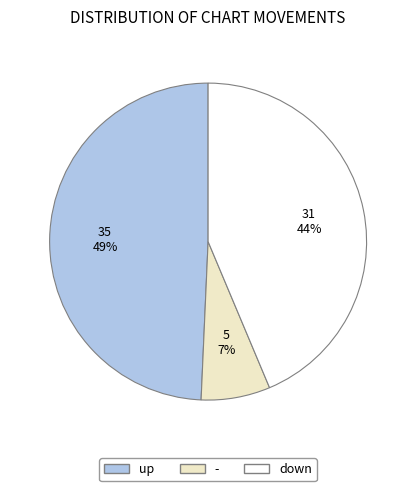

To the nearest percent, what is the average slice percentage?

33%